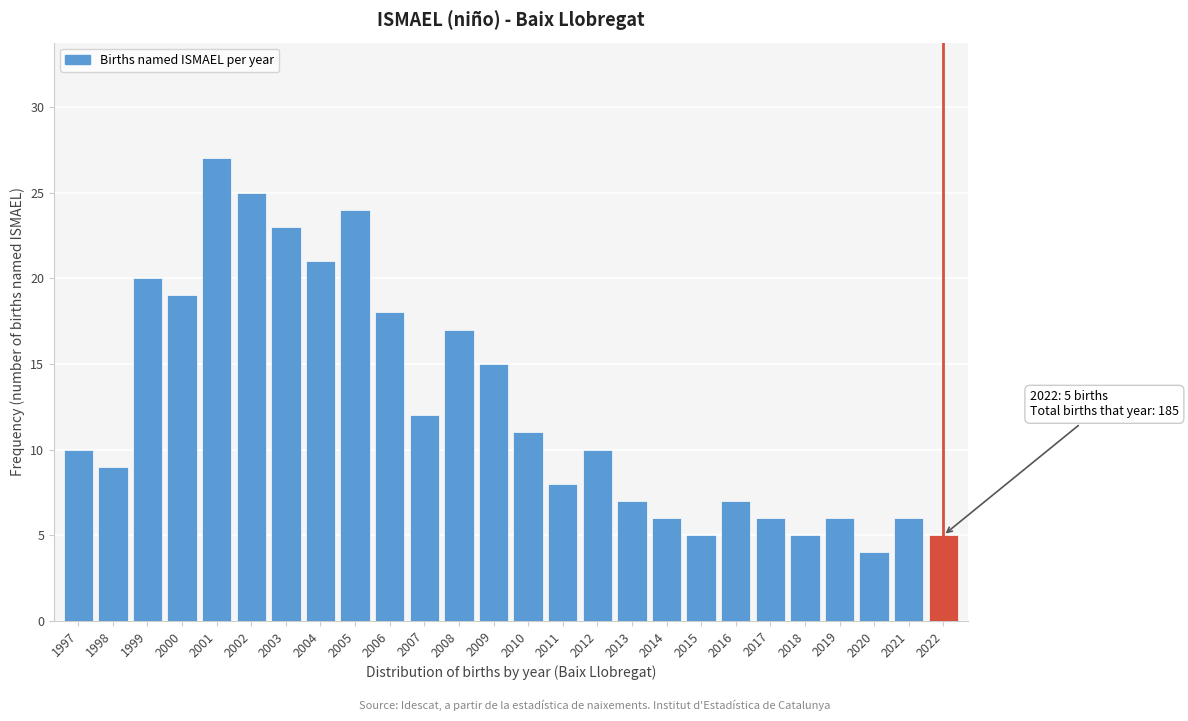

Reading left to right, transcribe all the data shown in this chart.

10	9	20	19	27	25	23	21	24	18	12	17	15	11	8	10	7	6	5	7	6	5	6	4	6	5